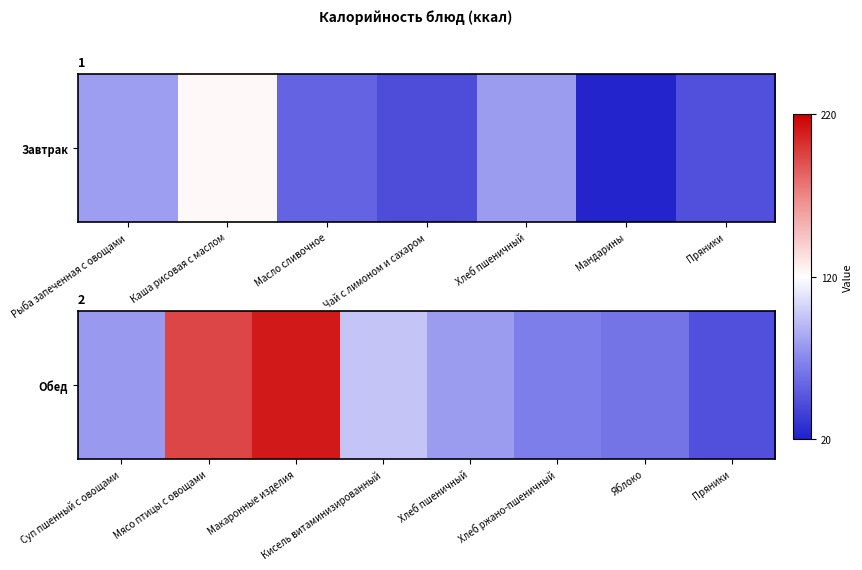

What is the sum of all values?

825.7